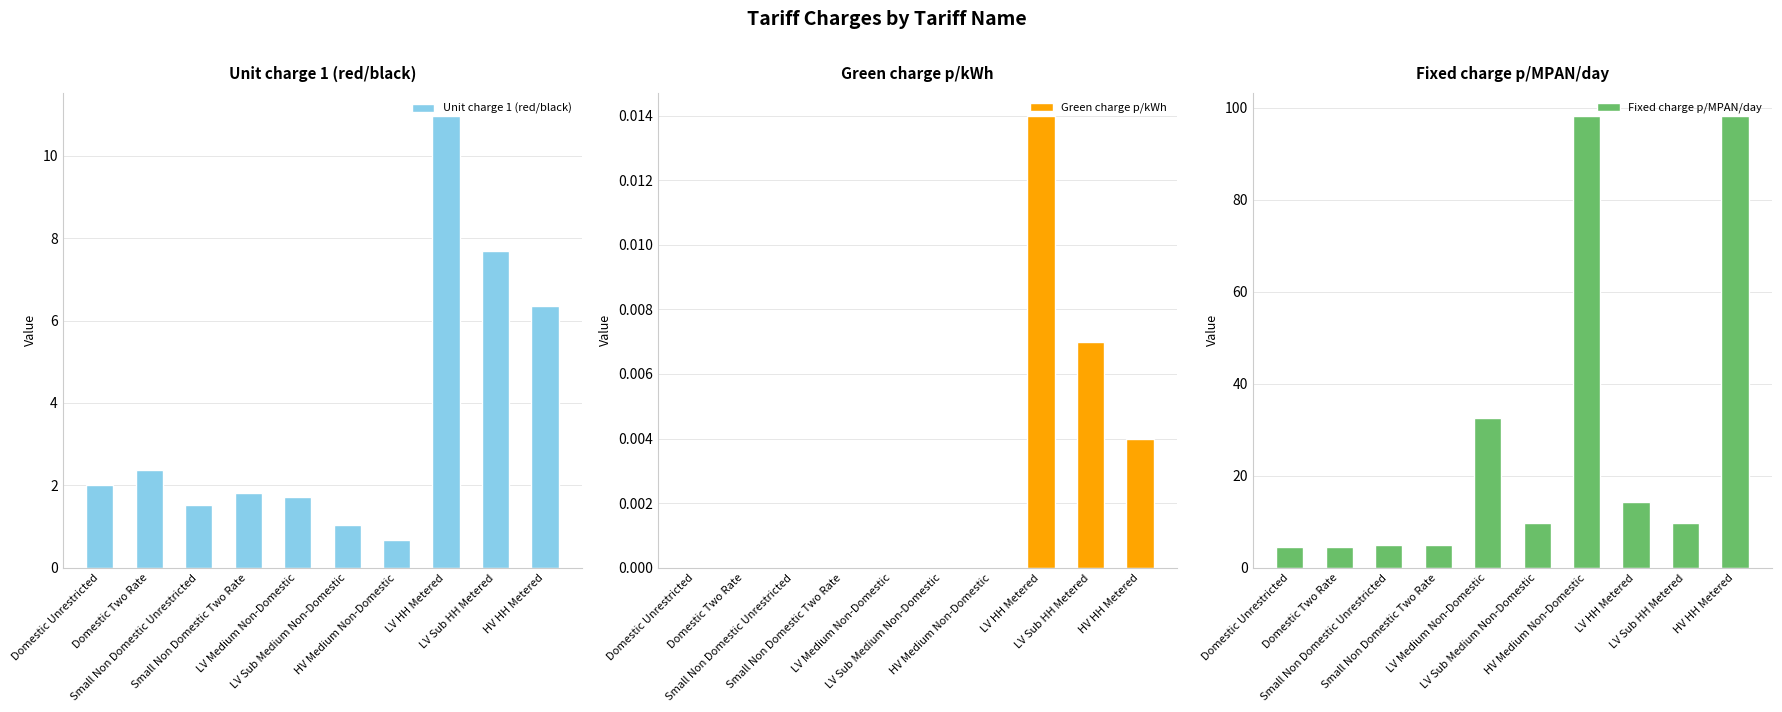

Reading right to left, list all the values displayed in this chart.

Unit charge 1 (red/black): HV HH Metered=6.4	LV Sub HH Metered=7.7	LV HH Metered=11.0	HV Medium Non-Domestic=0.7	LV Sub Medium Non-Domestic=1.0	LV Medium Non-Domestic=1.7	Small Non Domestic Two Rate=1.8	Small Non Domestic Unrestricted=1.5	Domestic Two Rate=2.4	Domestic Unrestricted=2.0
Green charge p/kWh: HV HH Metered=0.0	LV Sub HH Metered=0.0	LV HH Metered=0.0	HV Medium Non-Domestic=0.0	LV Sub Medium Non-Domestic=0.0	LV Medium Non-Domestic=0.0	Small Non Domestic Two Rate=0.0	Small Non Domestic Unrestricted=0.0	Domestic Two Rate=0.0	Domestic Unrestricted=0.0
Fixed charge p/MPAN/day: HV HH Metered=98.3	LV Sub HH Metered=9.8	LV HH Metered=14.3	HV Medium Non-Domestic=98.3	LV Sub Medium Non-Domestic=9.8	LV Medium Non-Domestic=32.5	Small Non Domestic Two Rate=4.9	Small Non Domestic Unrestricted=4.9	Domestic Two Rate=4.6	Domestic Unrestricted=4.6